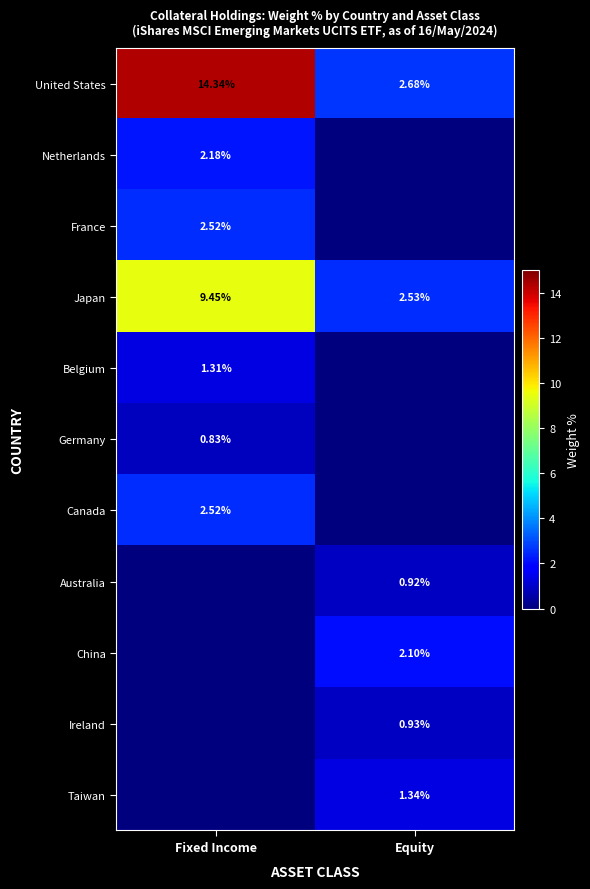

Is the value of Japan at Equity greater than the value of Taiwan at Equity?

Yes